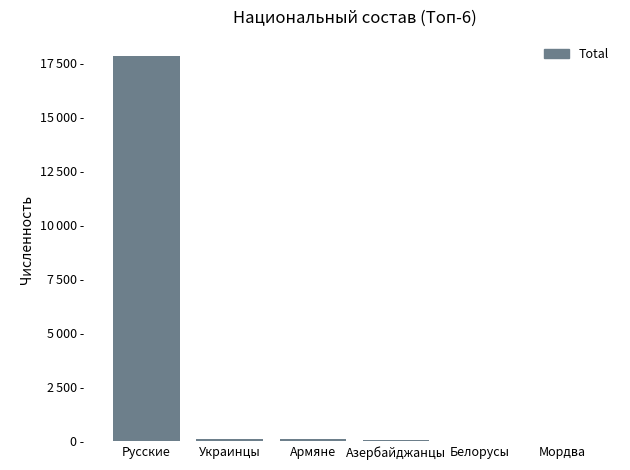

What is the ratio of the value at Белорусы to the value at Армяне?

0.1